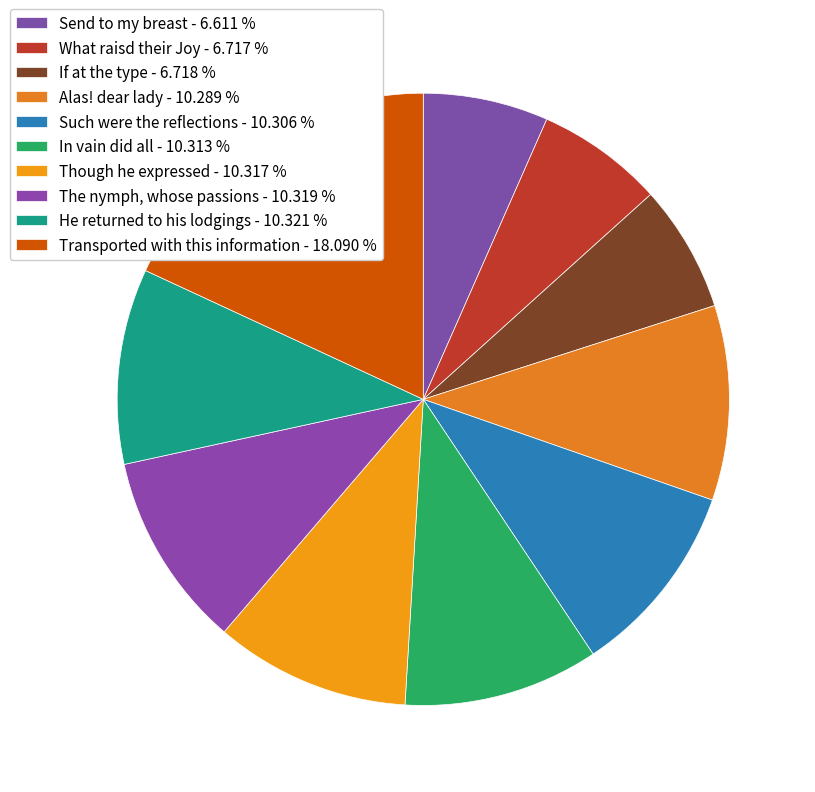

To the nearest percent, what portion does Transported with this information represent?

18%